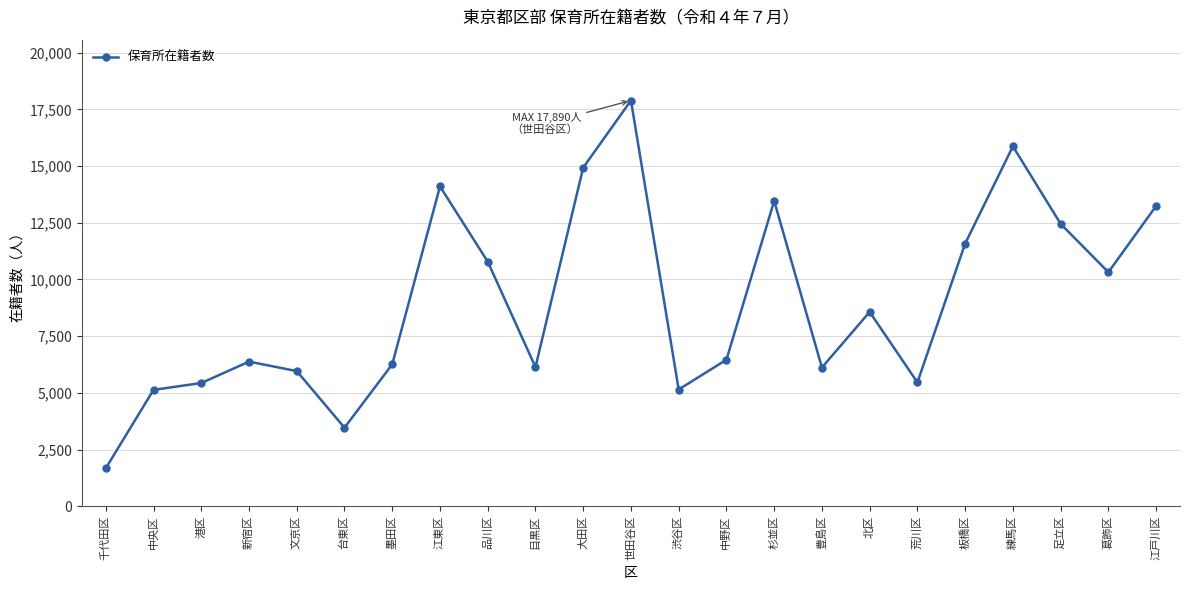

Which has a higher value, 千代田区 or 足立区?

足立区